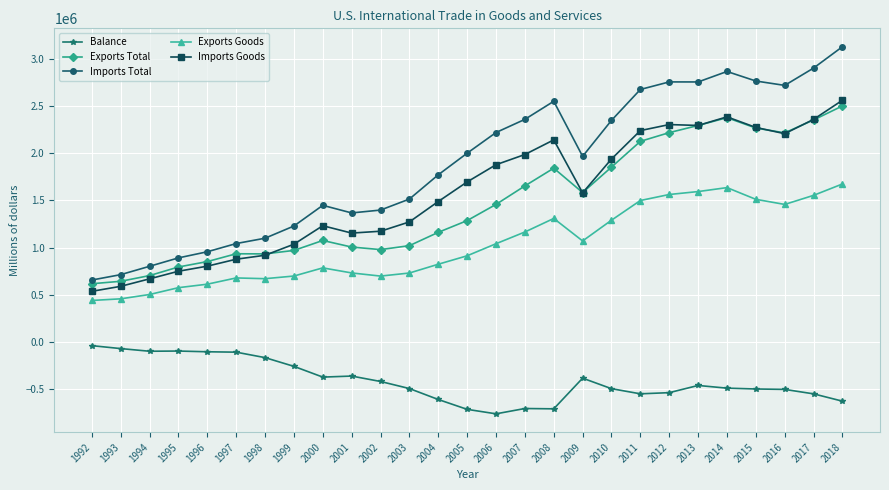

True or false: Exports Goods and Imports Goods cross at least once.

False